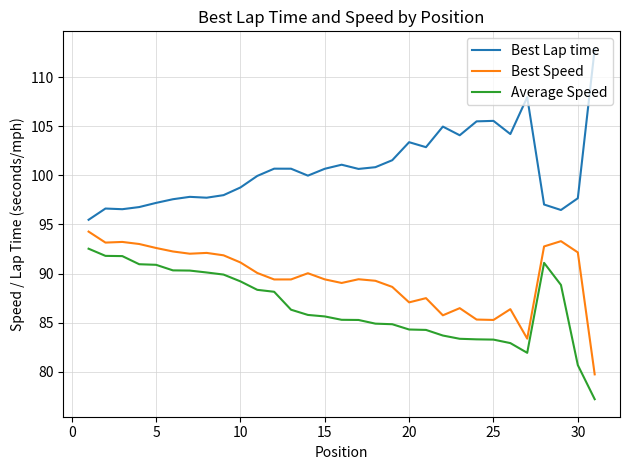

True or false: Best Speed and Best Lap time cross at least once.

False